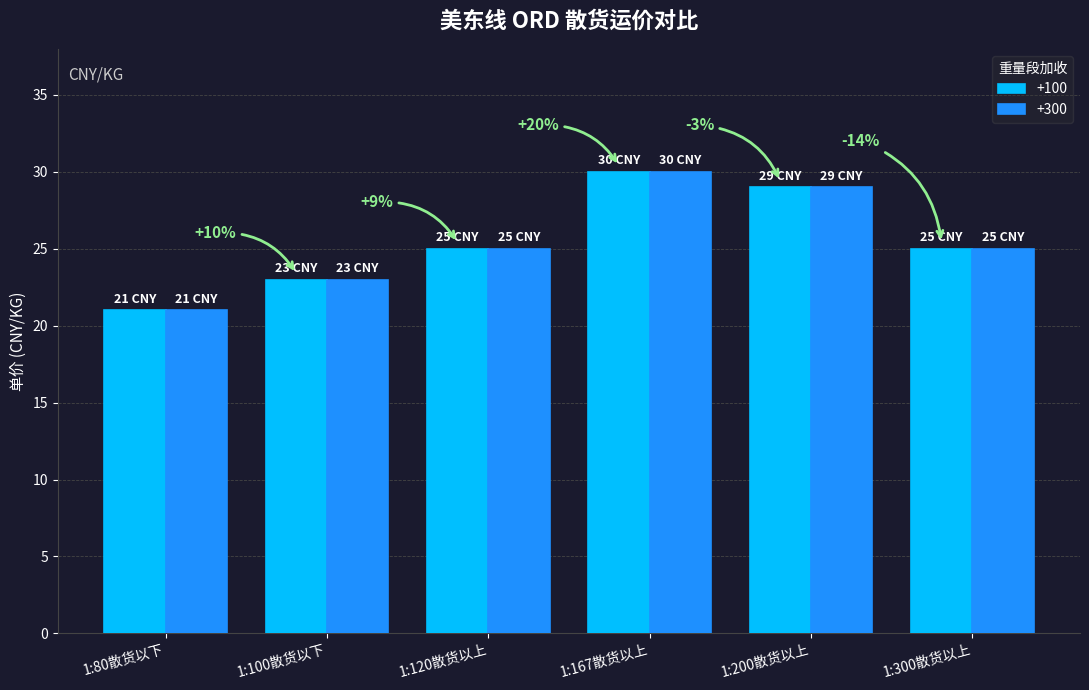

Is the value of +100 at 1:200散货以上 greater than the value of +300 at 1:100散货以下?

Yes